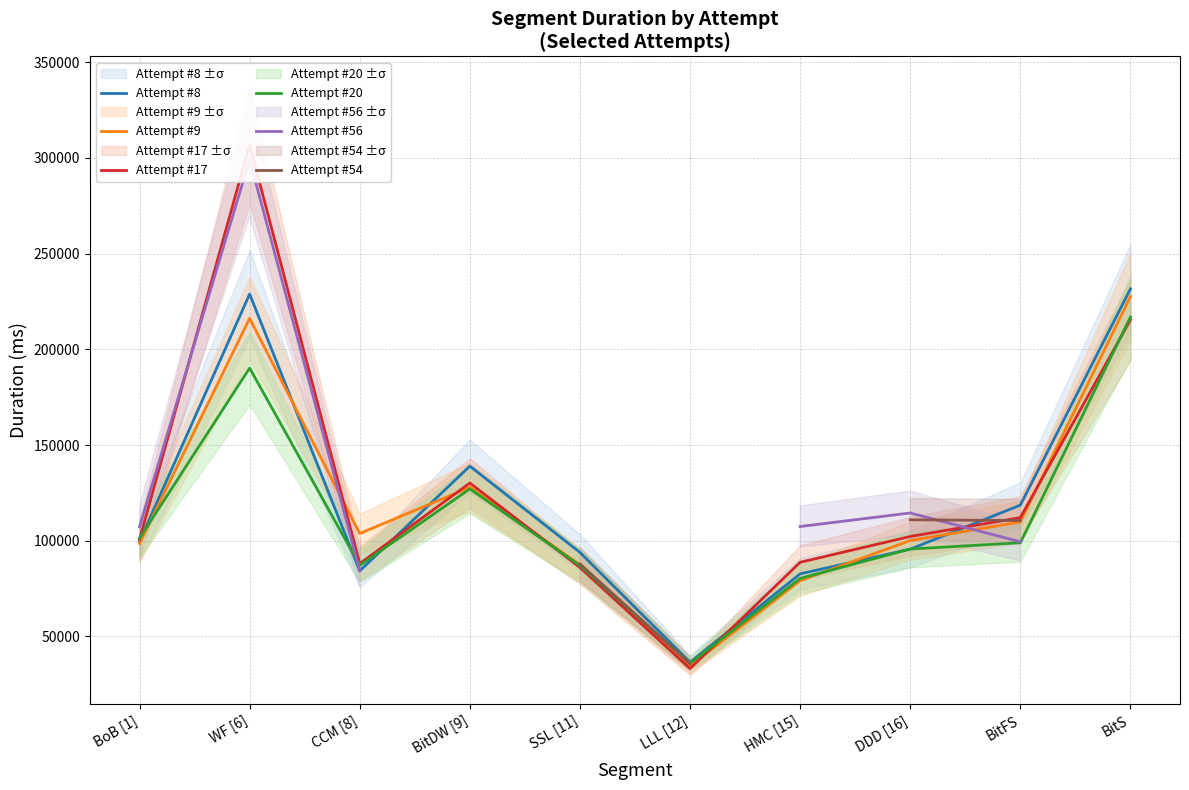

True or false: Attempt #9 has more than 1 interior local peaks.

True